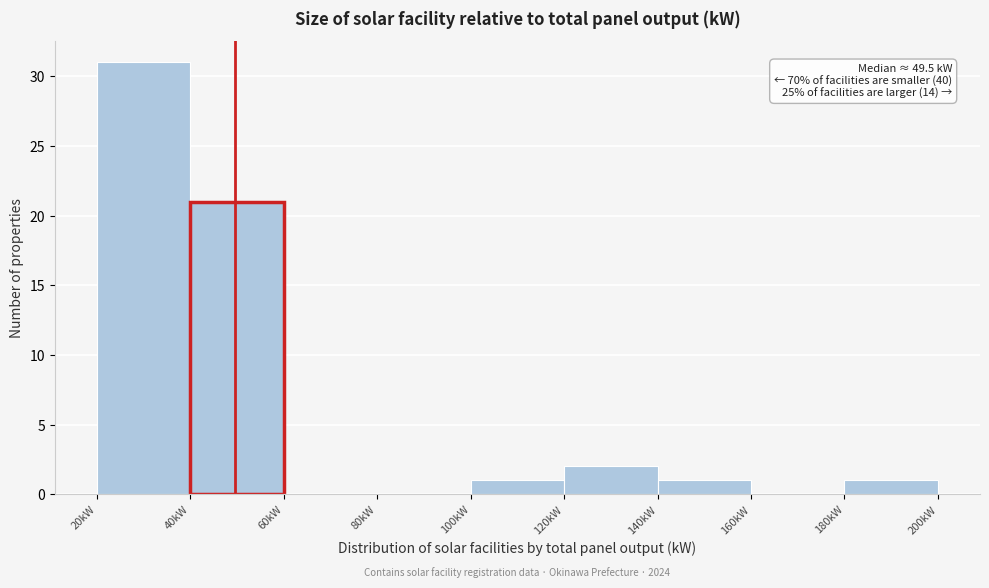

Over which range of the x-axis is the bar tallest?

20 to 40